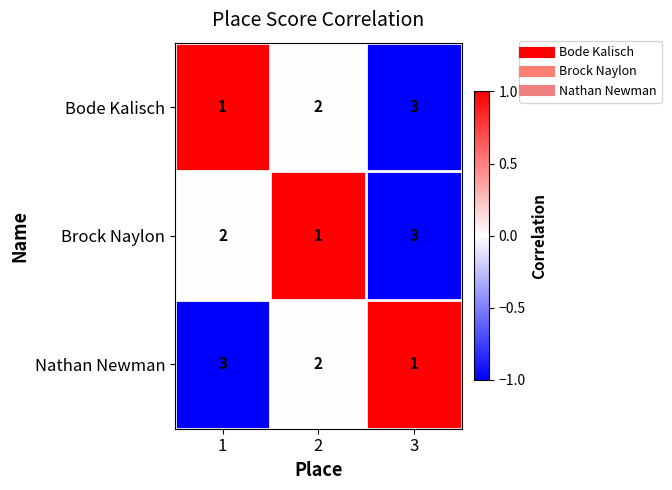

True or false: Nathan Newman has a value of 1 at 3.

True